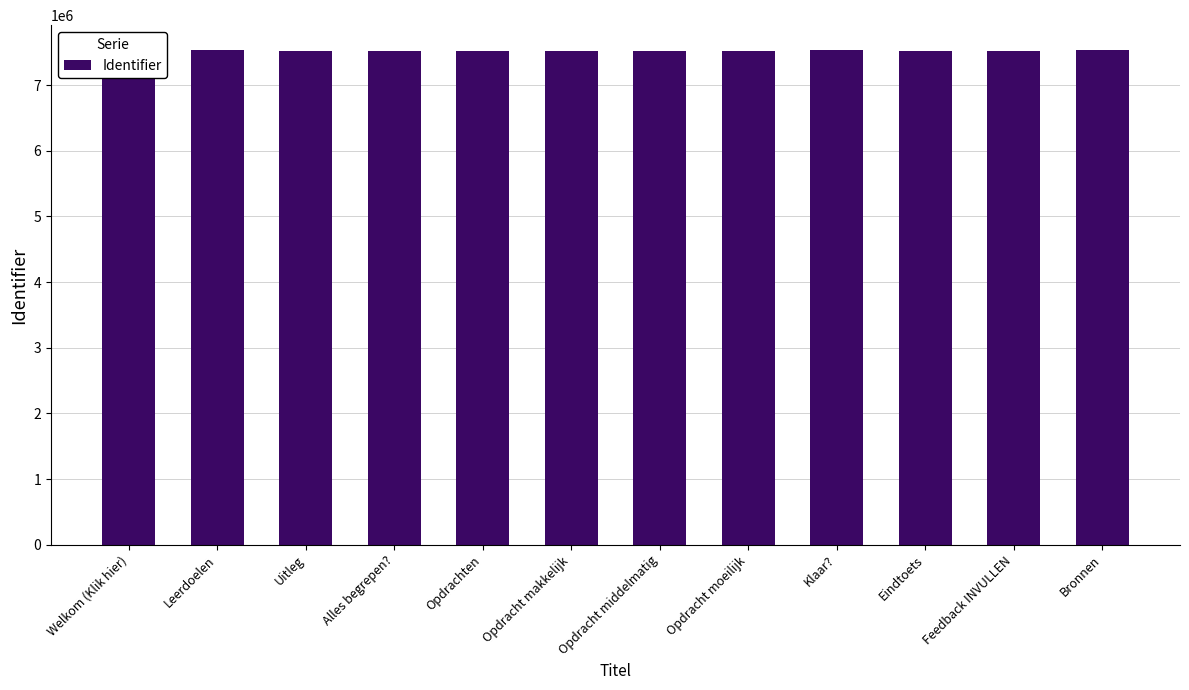

At which category does the chart reach its minimum across all series?

Welkom (Klik hier)